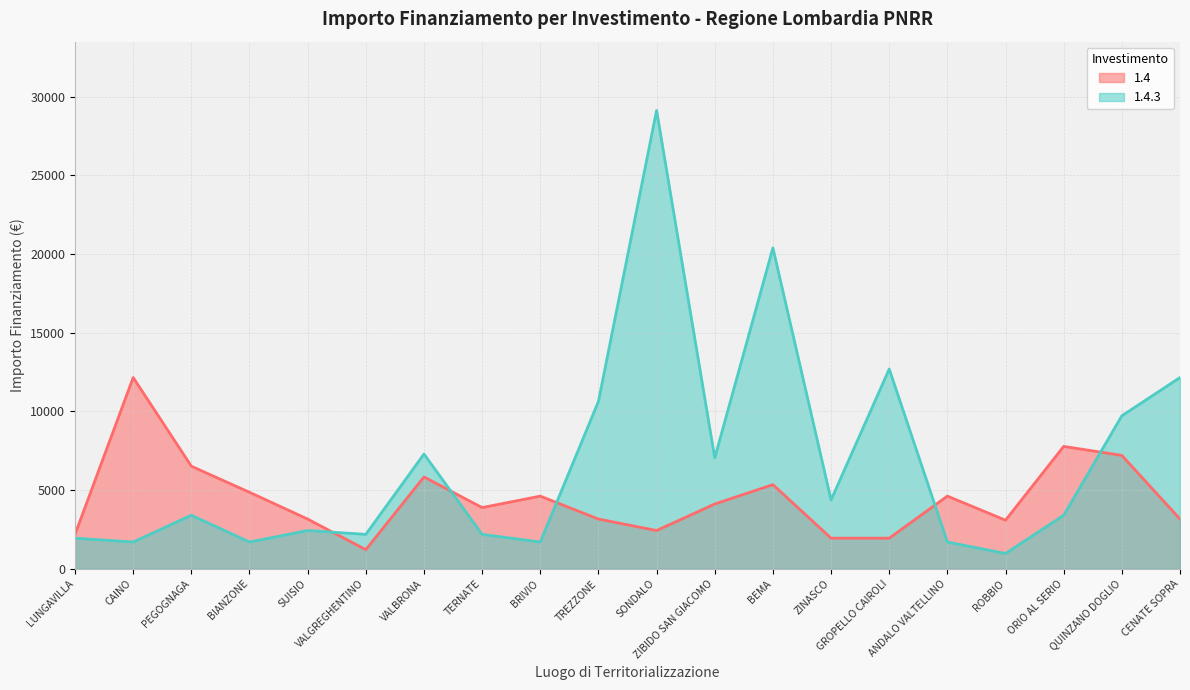

How many lines are shown in the chart?

2